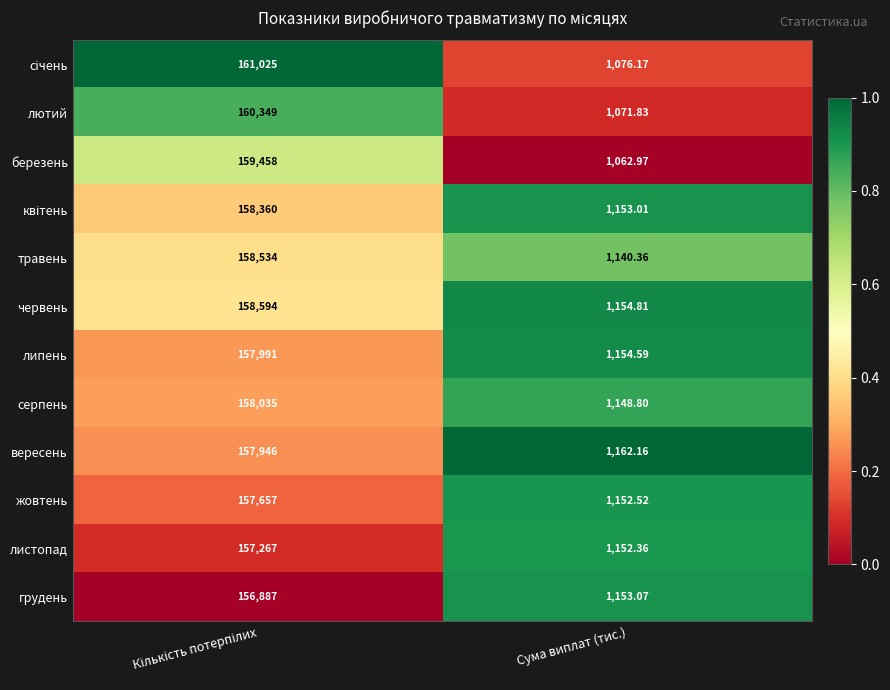

Which label corresponds to the smallest value in the chart?

Сума виплат (тис.)